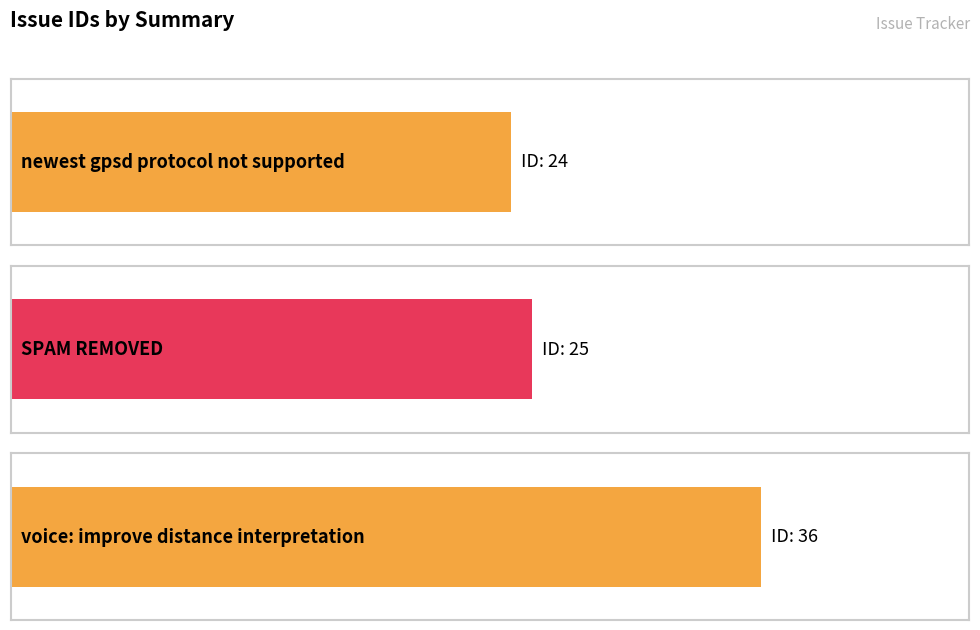

Where is the data nearest to the value 30?

SPAM REMOVED